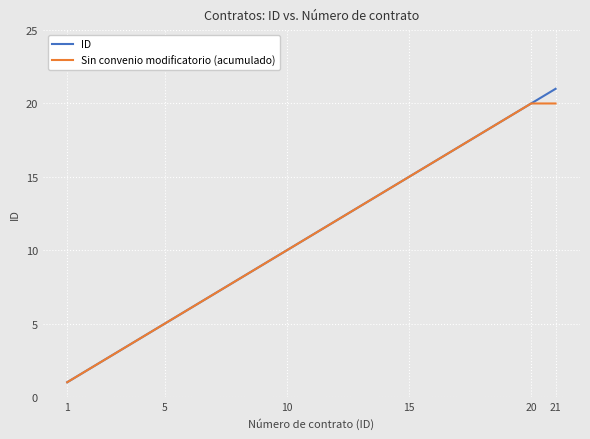

Rank the series by their maximum value, from highest to lowest.

ID, Sin convenio modificatorio (acumulado)